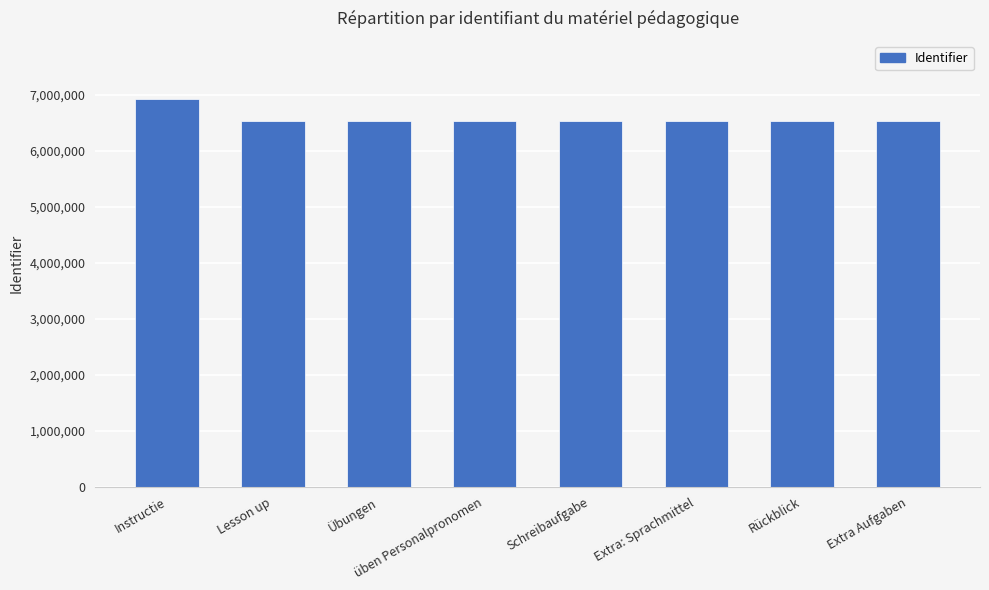

At which label does the data first exceed 6536363?

Instructie